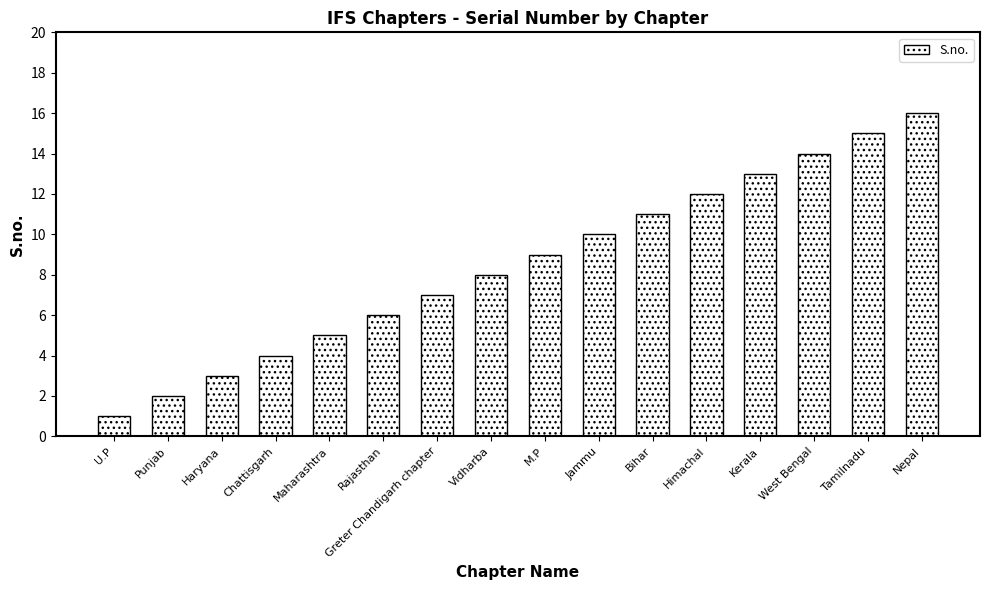

What is the change in value from Maharashtra to West Bengal?

+9